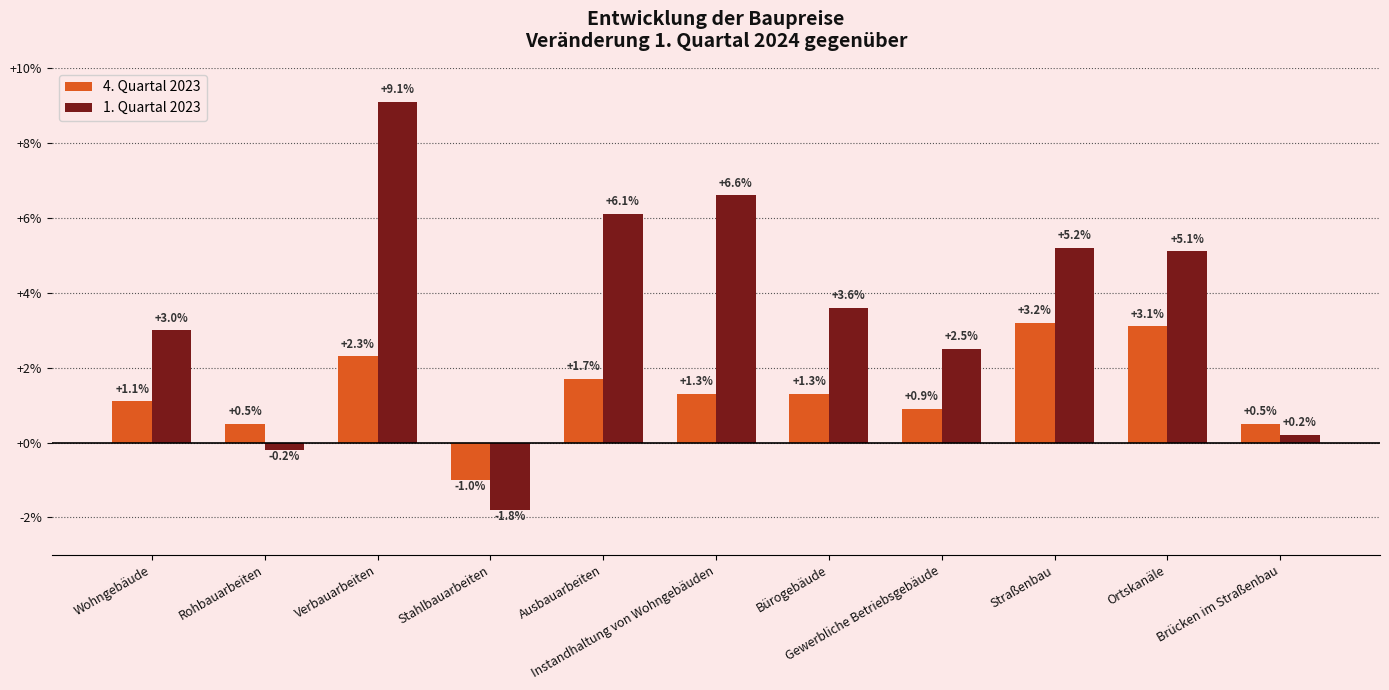

Which series has the largest range (max minus min)?

1. Quartal 2023